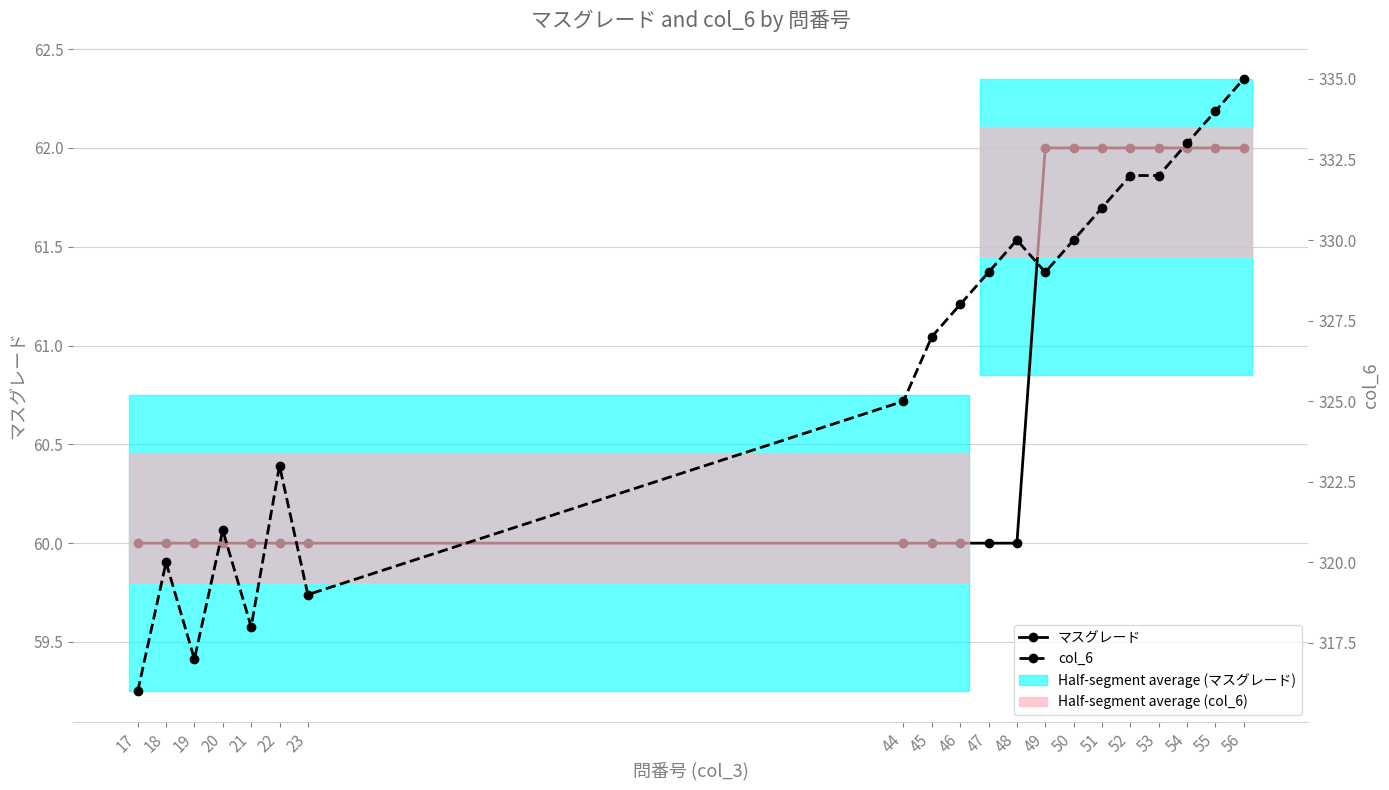

What is the average value of the マスグレード series?

61